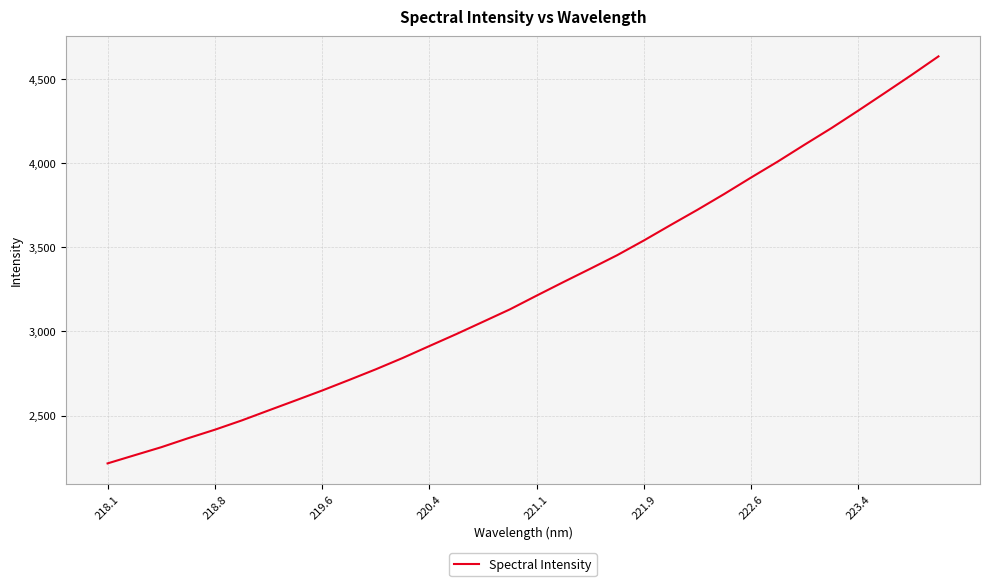

What is the minimum value shown in the chart?

2216.1